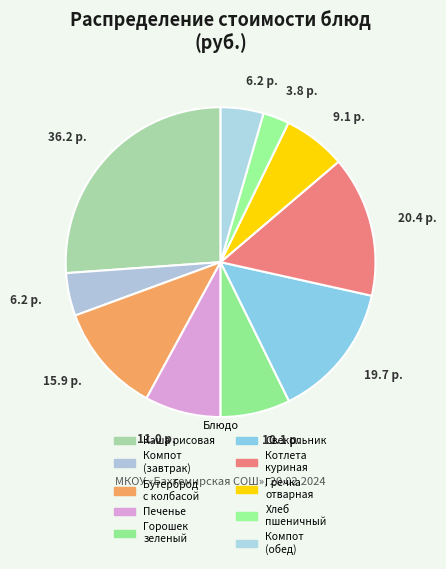

How many segments does this pie chart have?

10